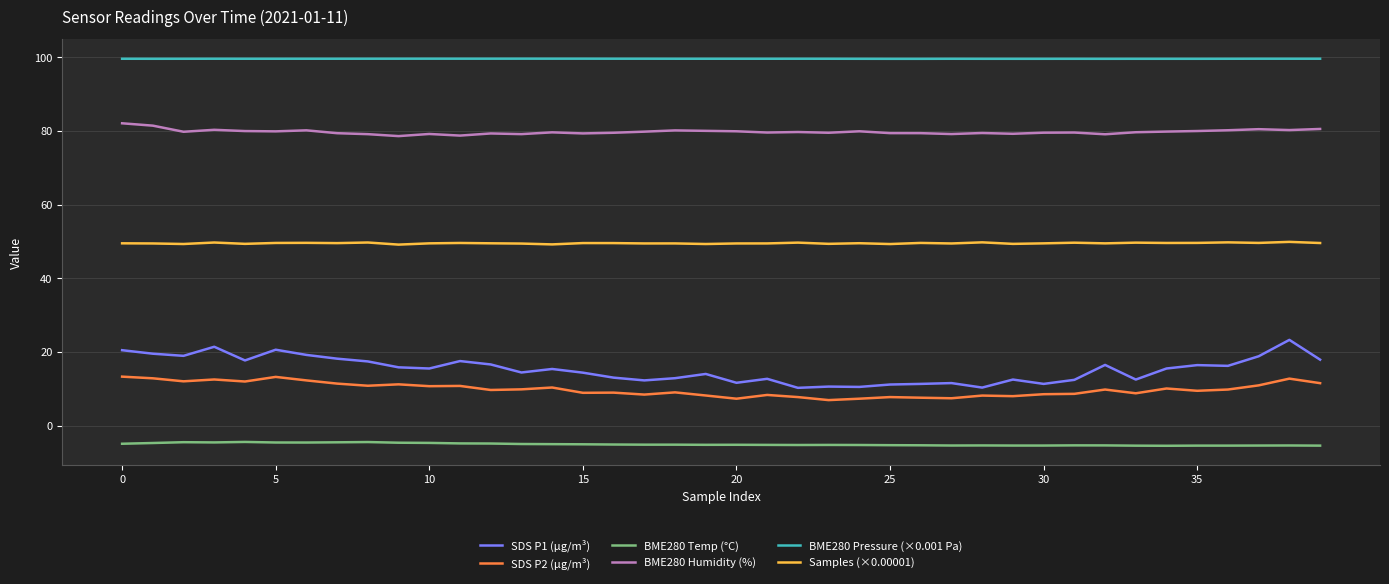

What is the difference between the maximum and second lowest values in the SDS P2 (µg/m³) series?

6.0